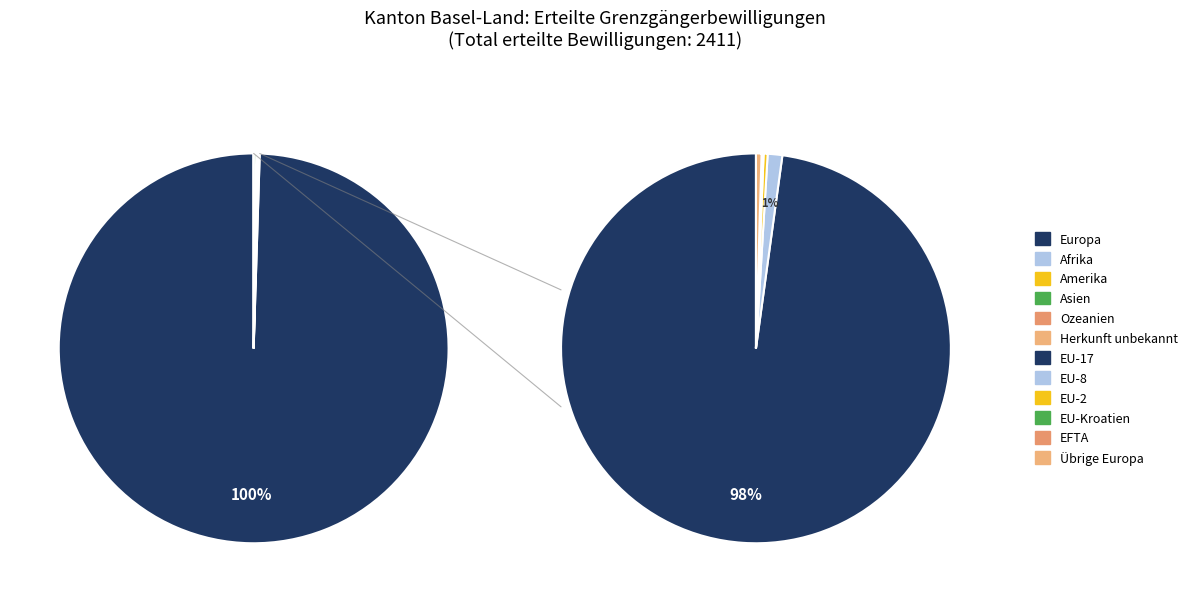

What is the ratio of the value at Europa to the value at Asien?

479.8